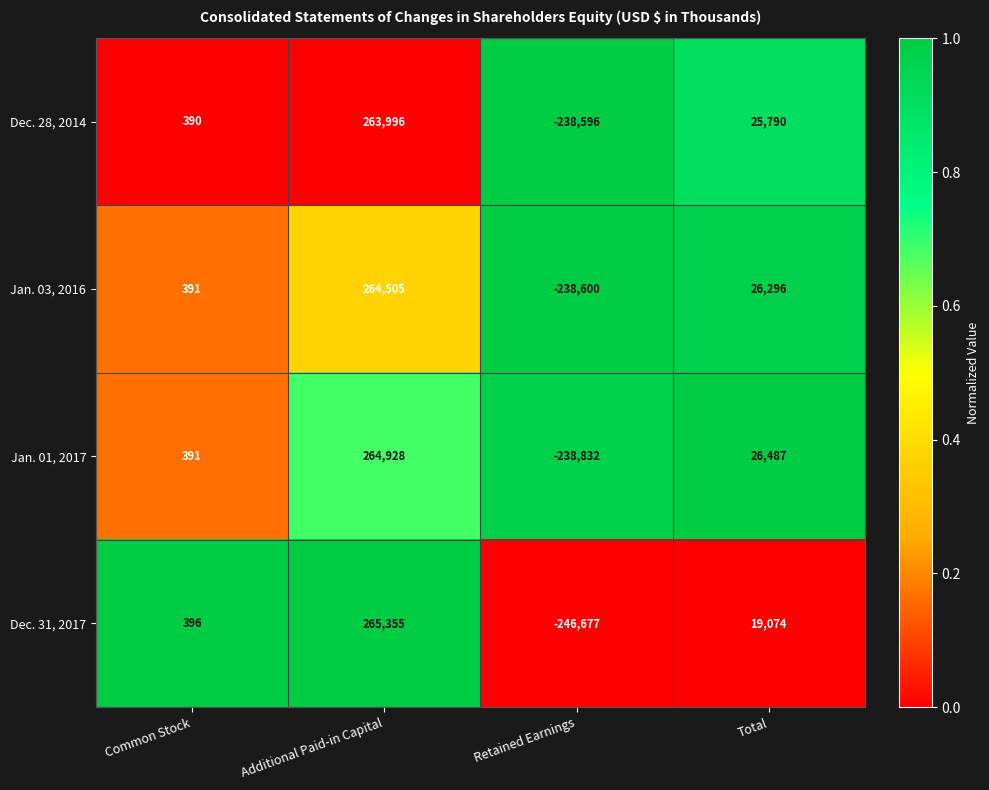

Which series has the largest total across all categories?

Jan. 01, 2017